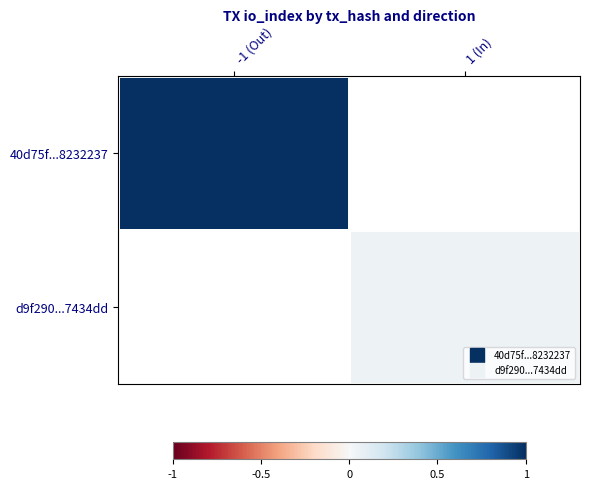

At which label does d9f290...7434dd reach its minimum?

-1 (Out)